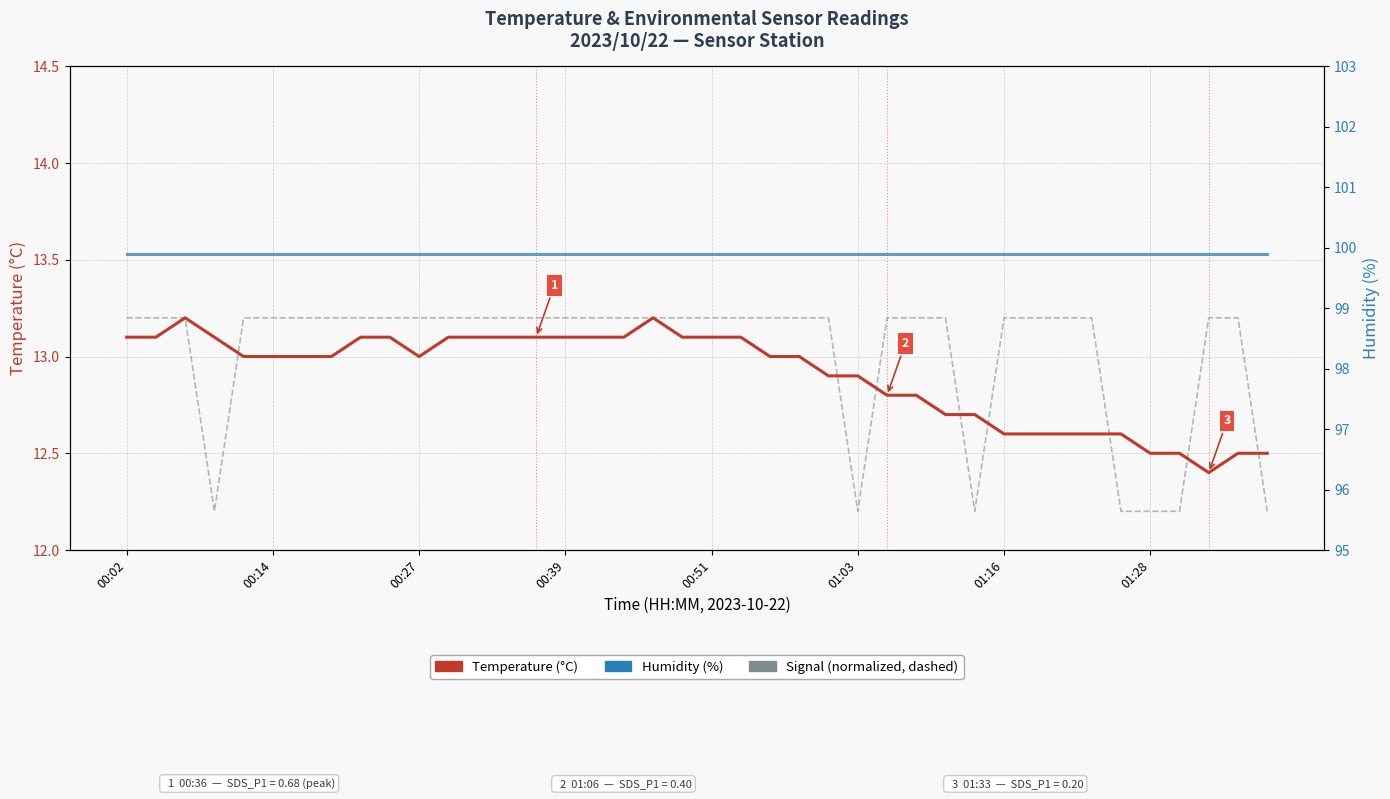

Does the chart display data point markers on the line(s)?

No